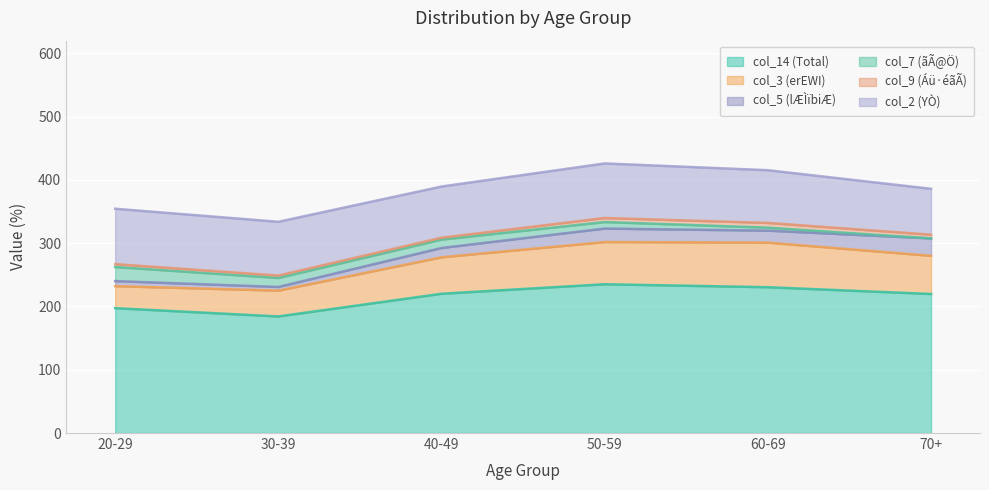

In col_2 (YÒ), how many points are lower than both neighbors (excluding endpoints)?

1